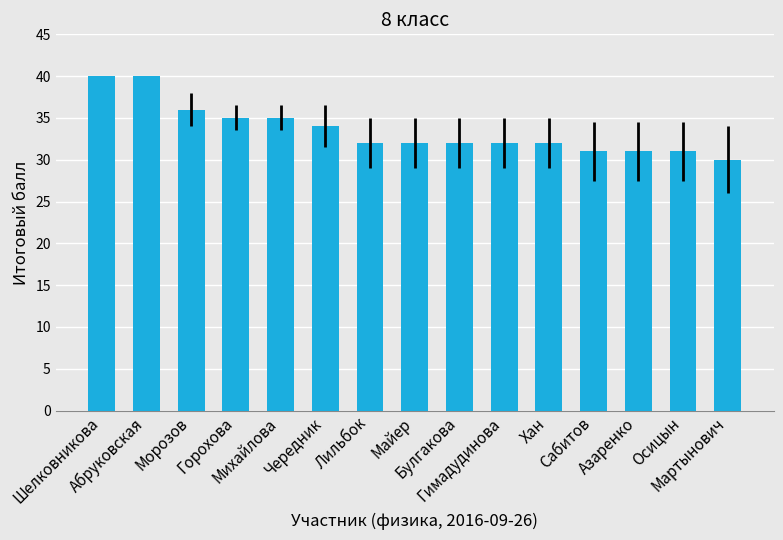

Which label corresponds to the smallest value in the chart?

Мартынович